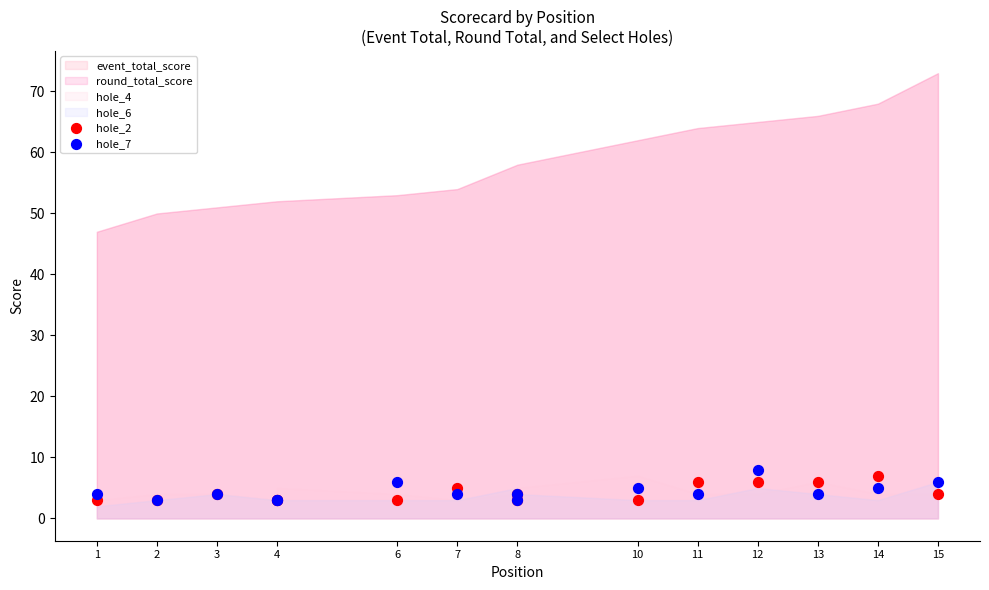

Which series has the widest spread of Y values?

hole_7